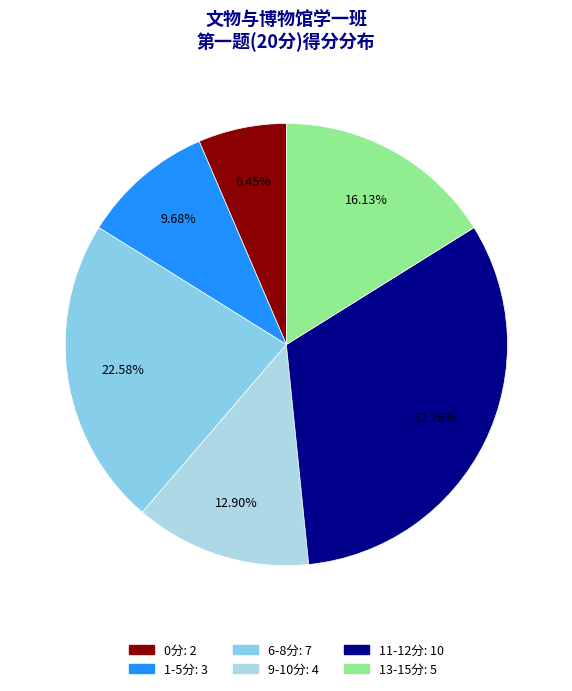

How many segments does this pie chart have?

6